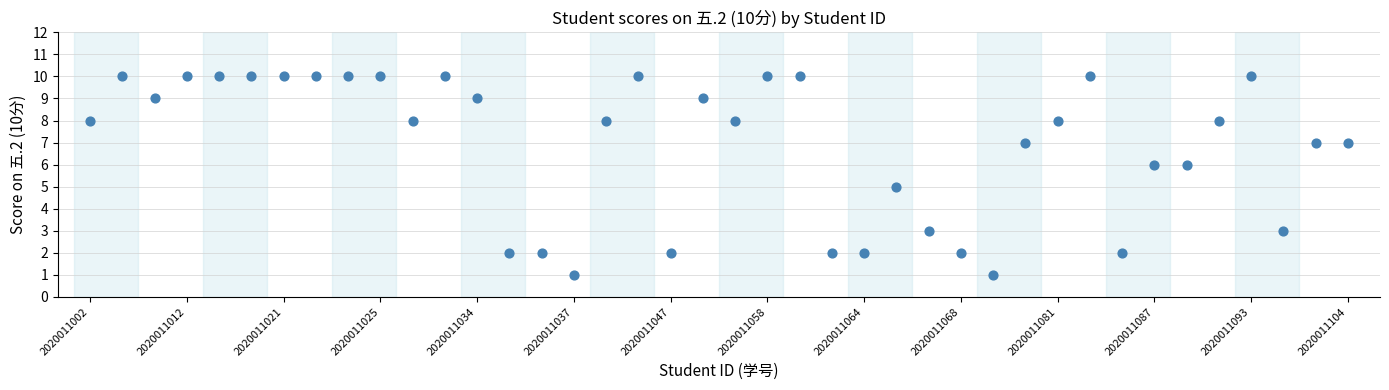

What is the range of Y values (max minus min)?

9